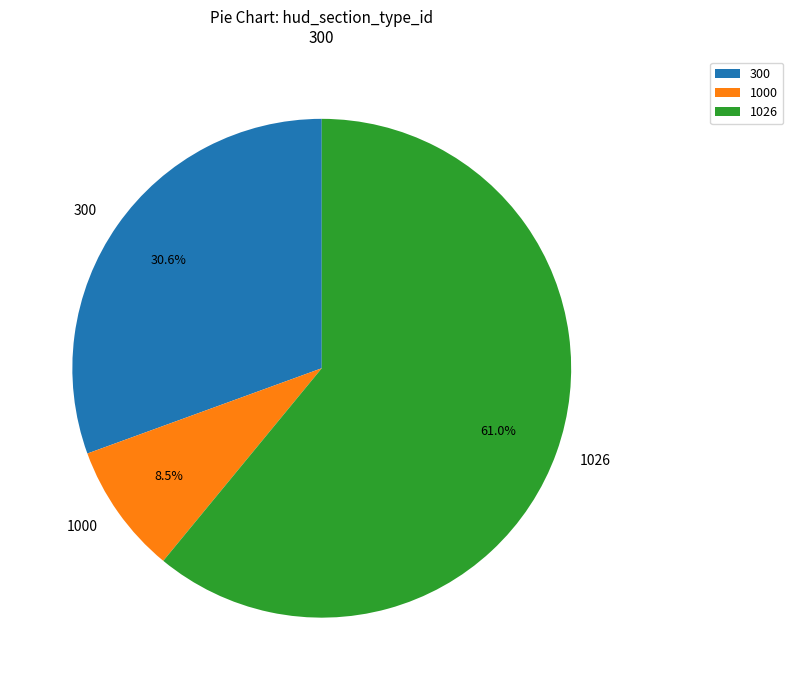

Rank the categories by value from highest to lowest.

1026, 300, 1000